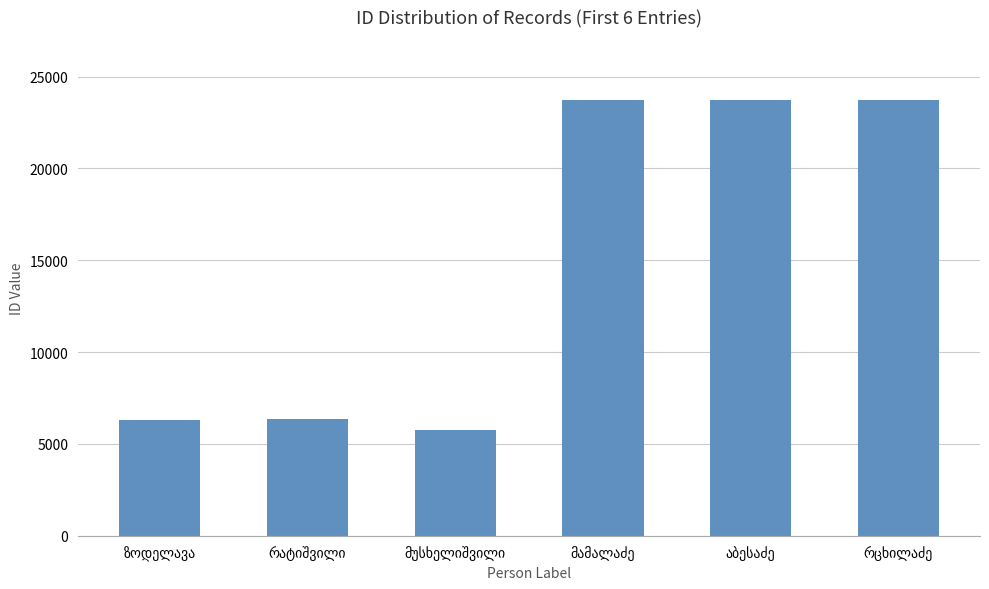

What is the average value?

14930